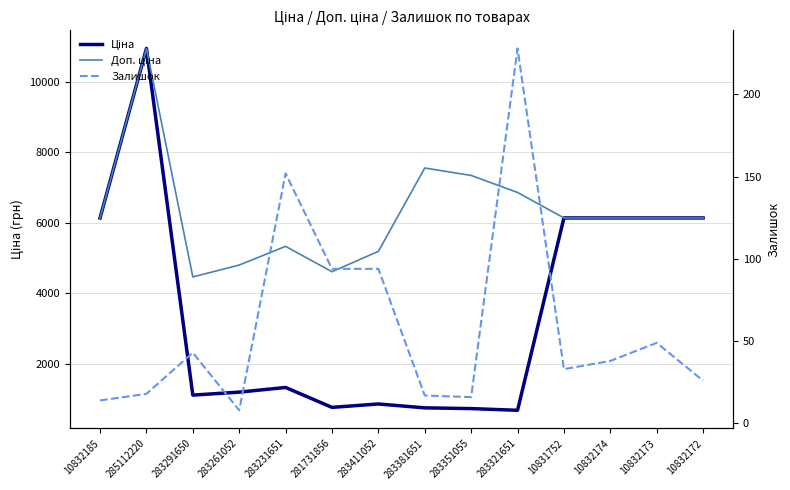

At which category does the chart reach its minimum across all series?

283261052